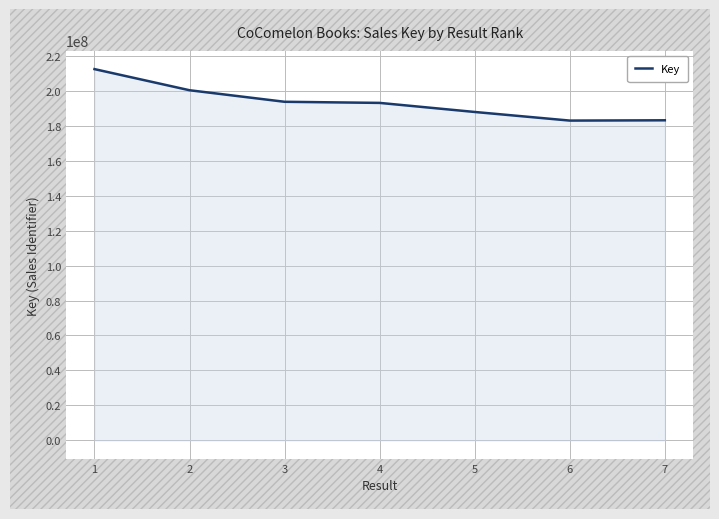

What is the smallest value displayed?

182946576